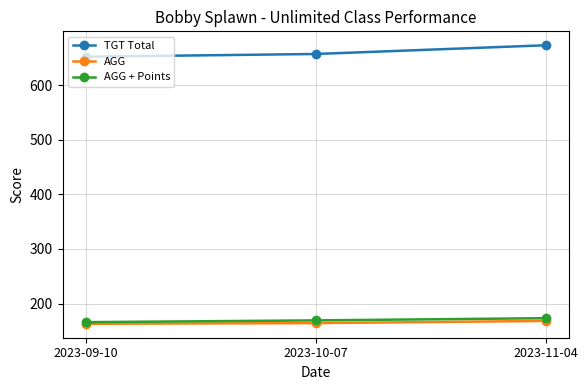

How many values in the TGT Total series are below 657?

1